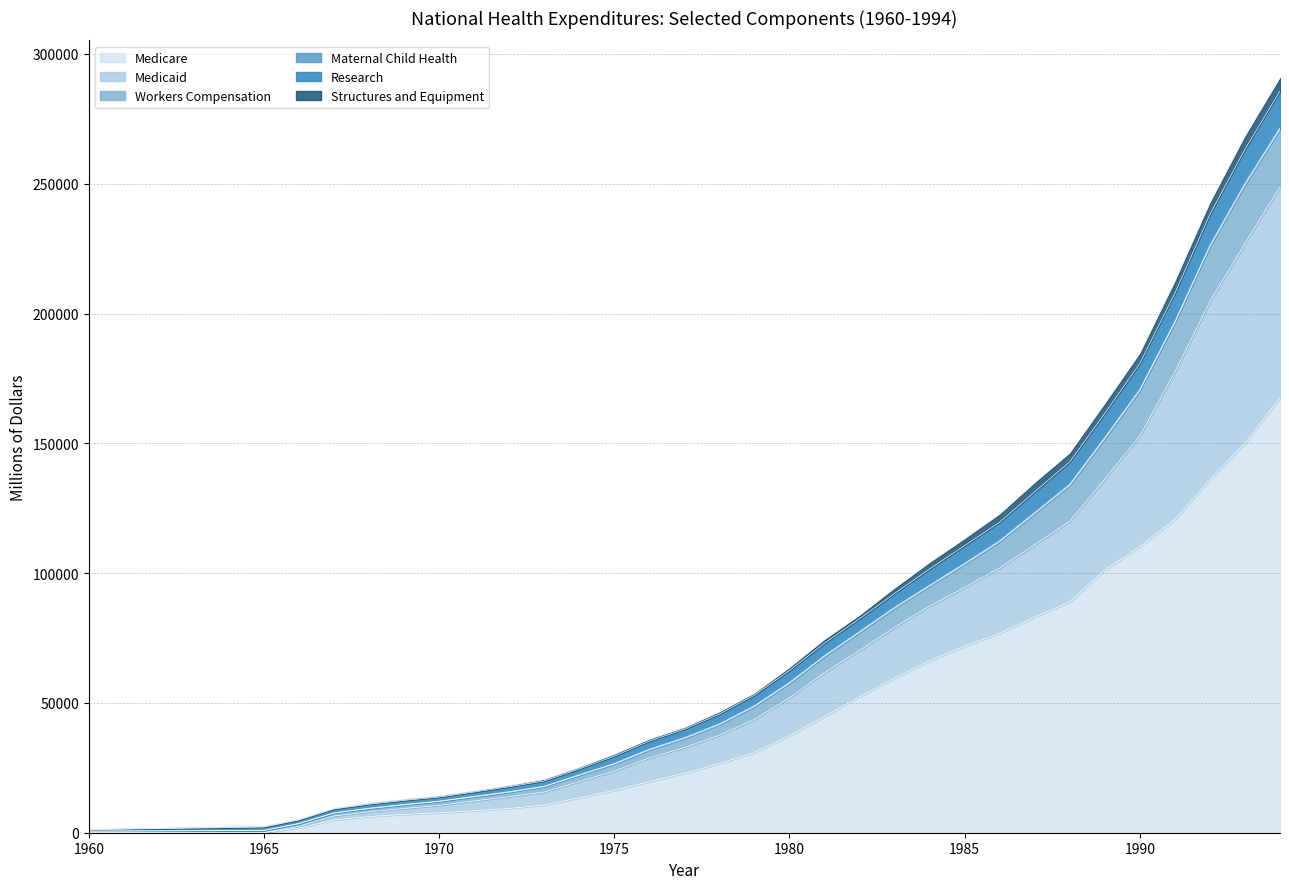

The Medicare series shows 48475 at 1993. True or false?

False